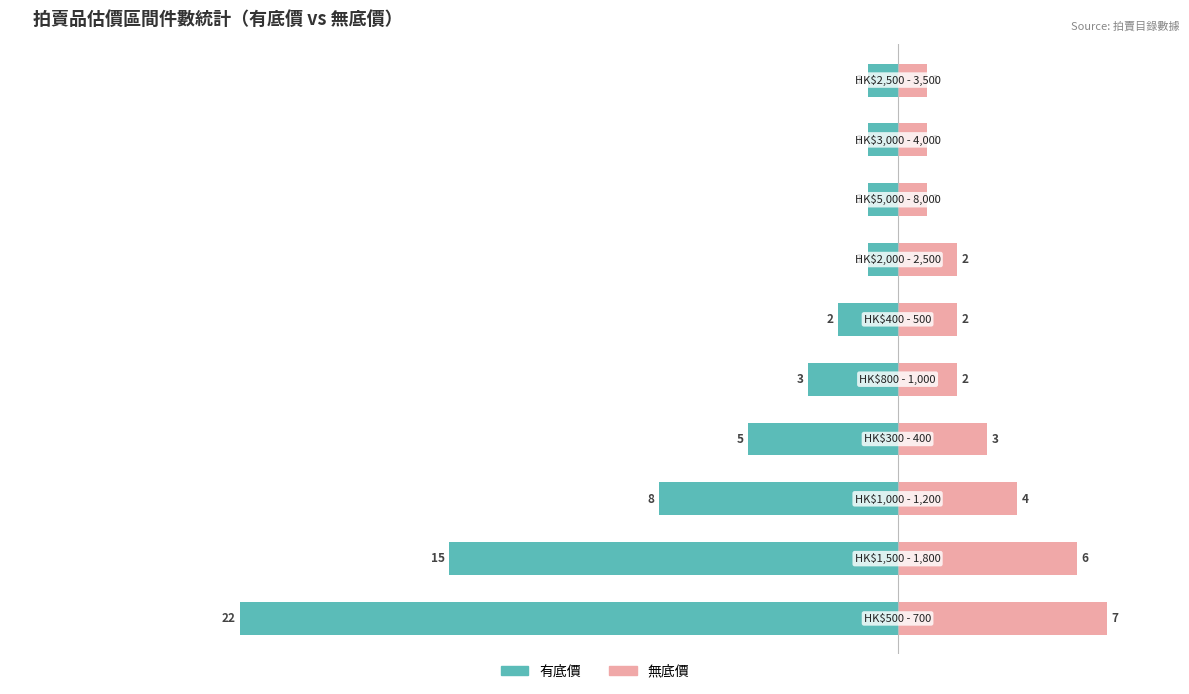

Count the number of data series in this chart.

2